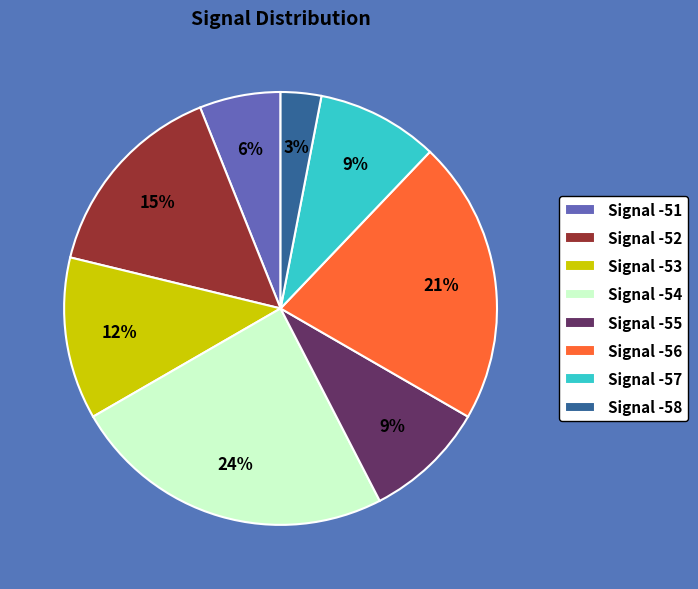

To the nearest percent, what percentage of the pie is Signal -56?

21%